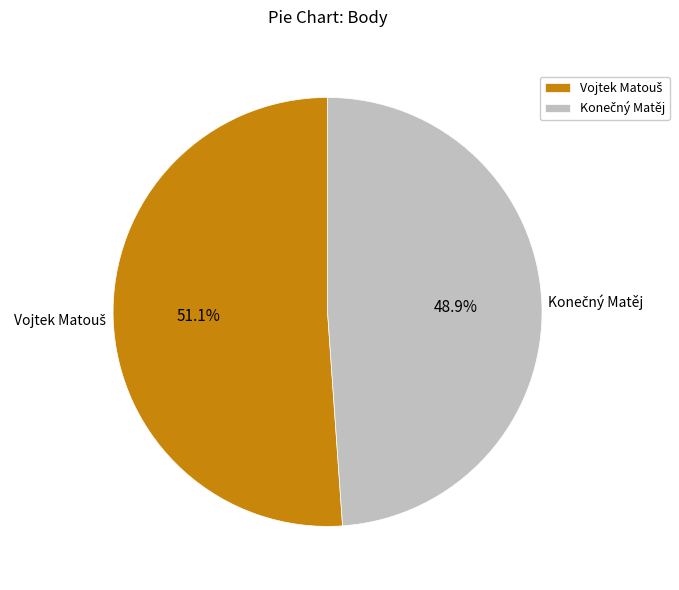

To the nearest percent, what is the average slice percentage?

50%